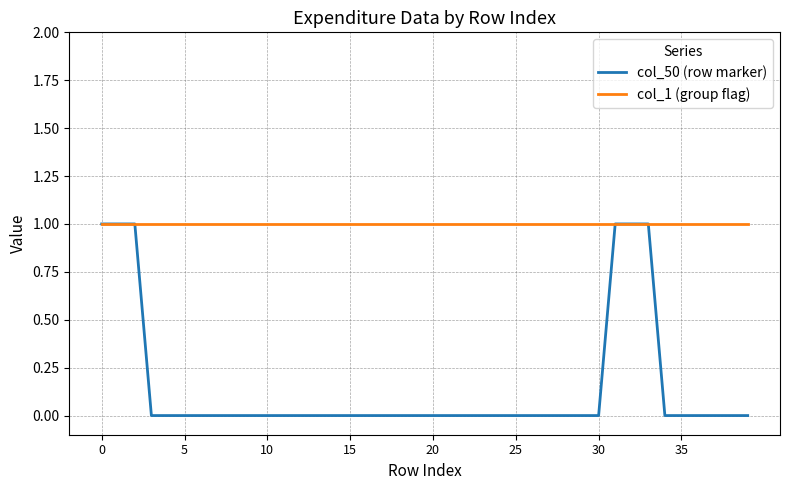

Count the col_50 (row marker) values in the range 0 to 1.

40